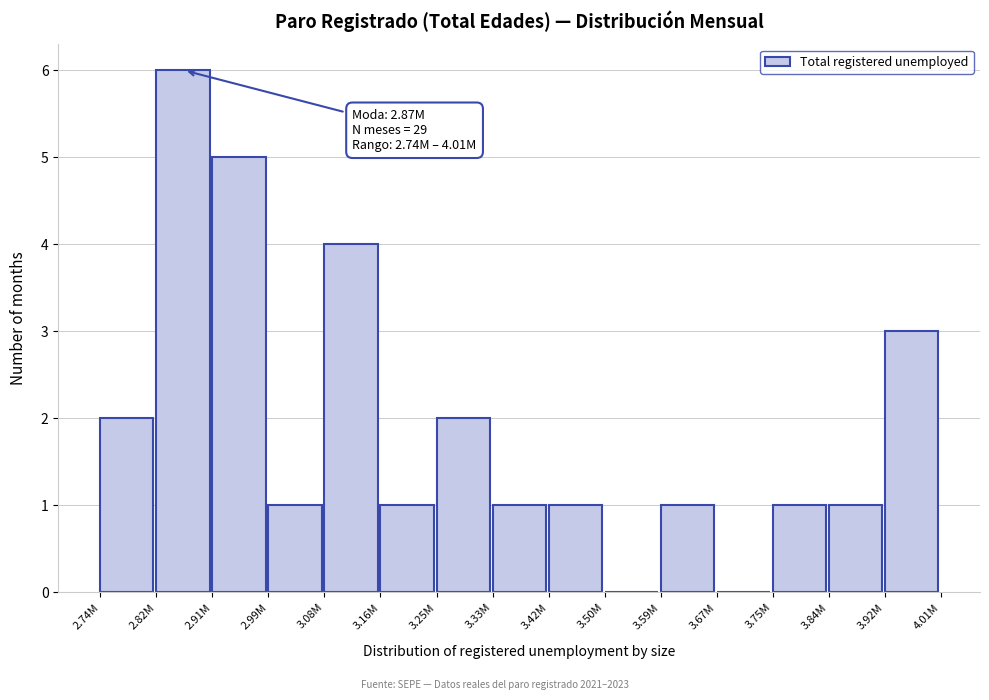

Reading left to right, transcribe all the data shown in this chart.

2.74M=2	2.82M=6	2.91M=5	2.99M=1	3.08M=4	3.16M=1	3.25M=2	3.33M=1	3.42M=1	3.50M=0	3.59M=1	3.67M=0	3.75M=1	3.84M=1	3.92M=3